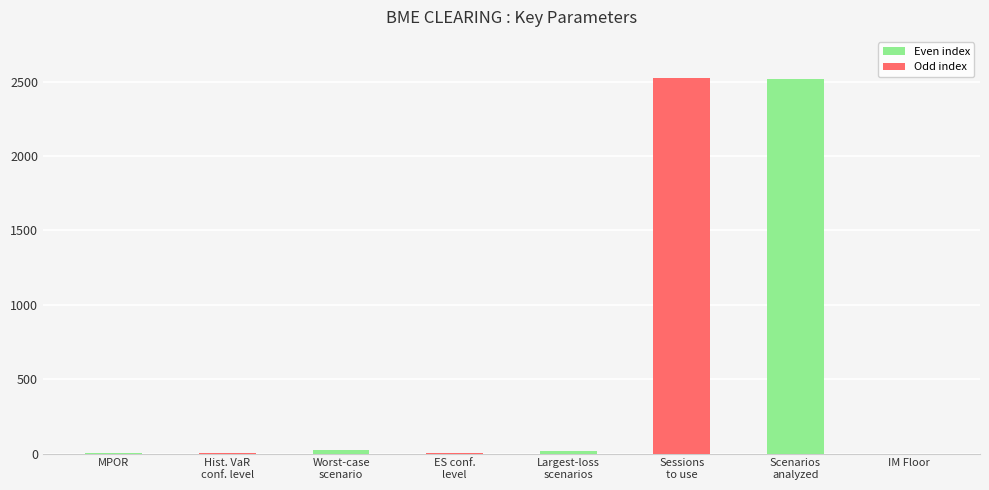

What is the greatest value displayed?

2522.0